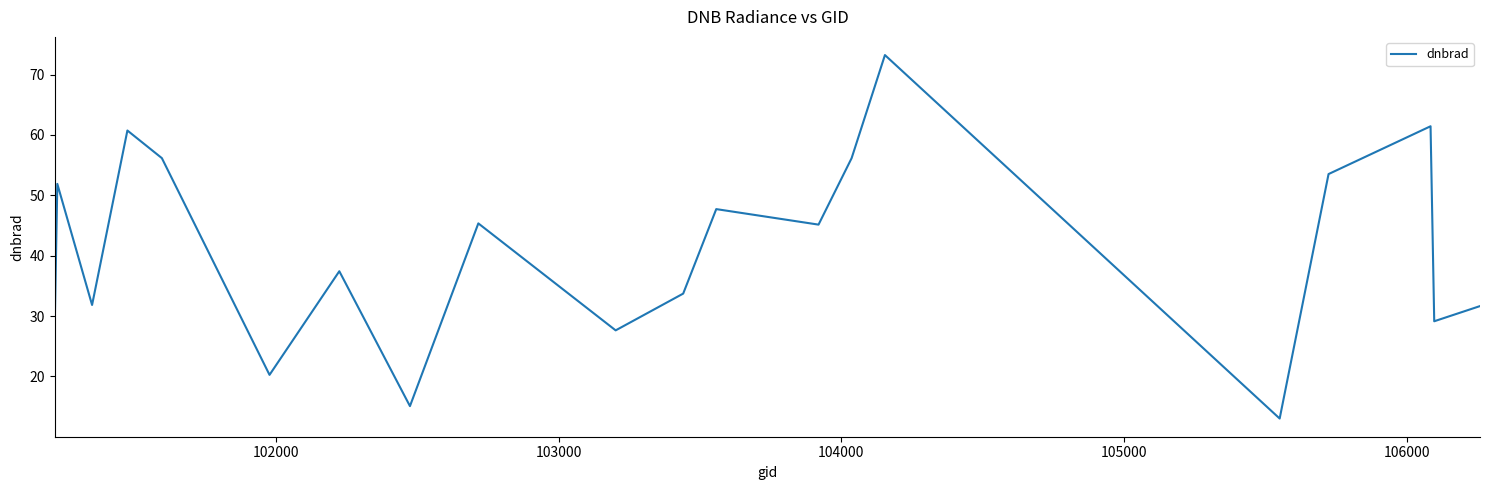

What is the difference between the maximum and minimum values?

60.2